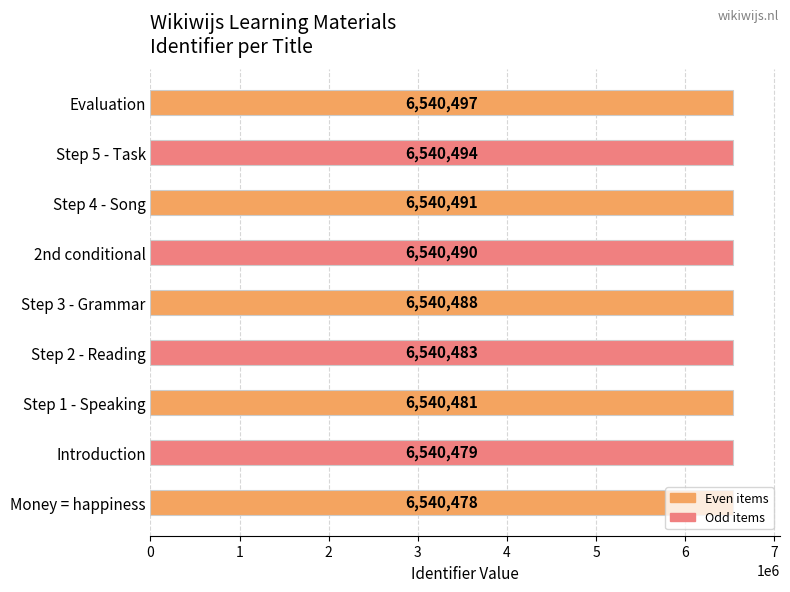

Is it true that the value at Step 1 - Speaking is 8673468?

False